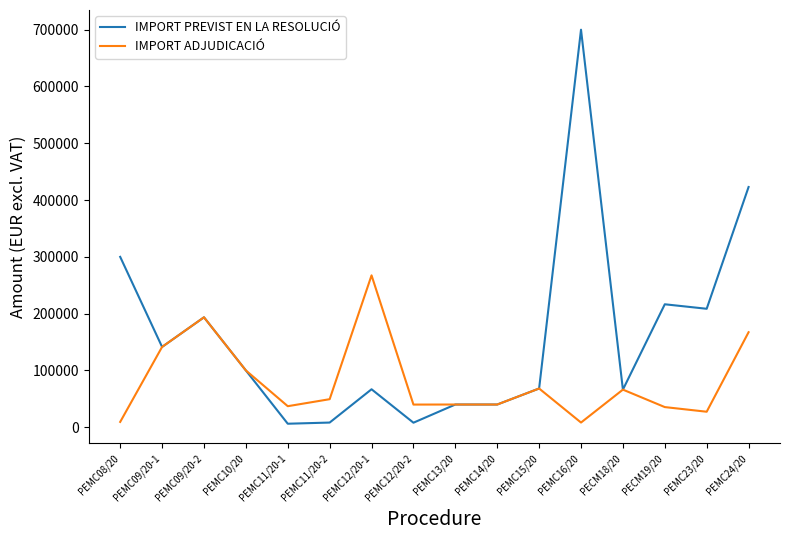

Between PEMC11/20-2 and PEMC24/20, which series saw the biggest shift?

IMPORT PREVIST EN LA RESOLUCIÓ